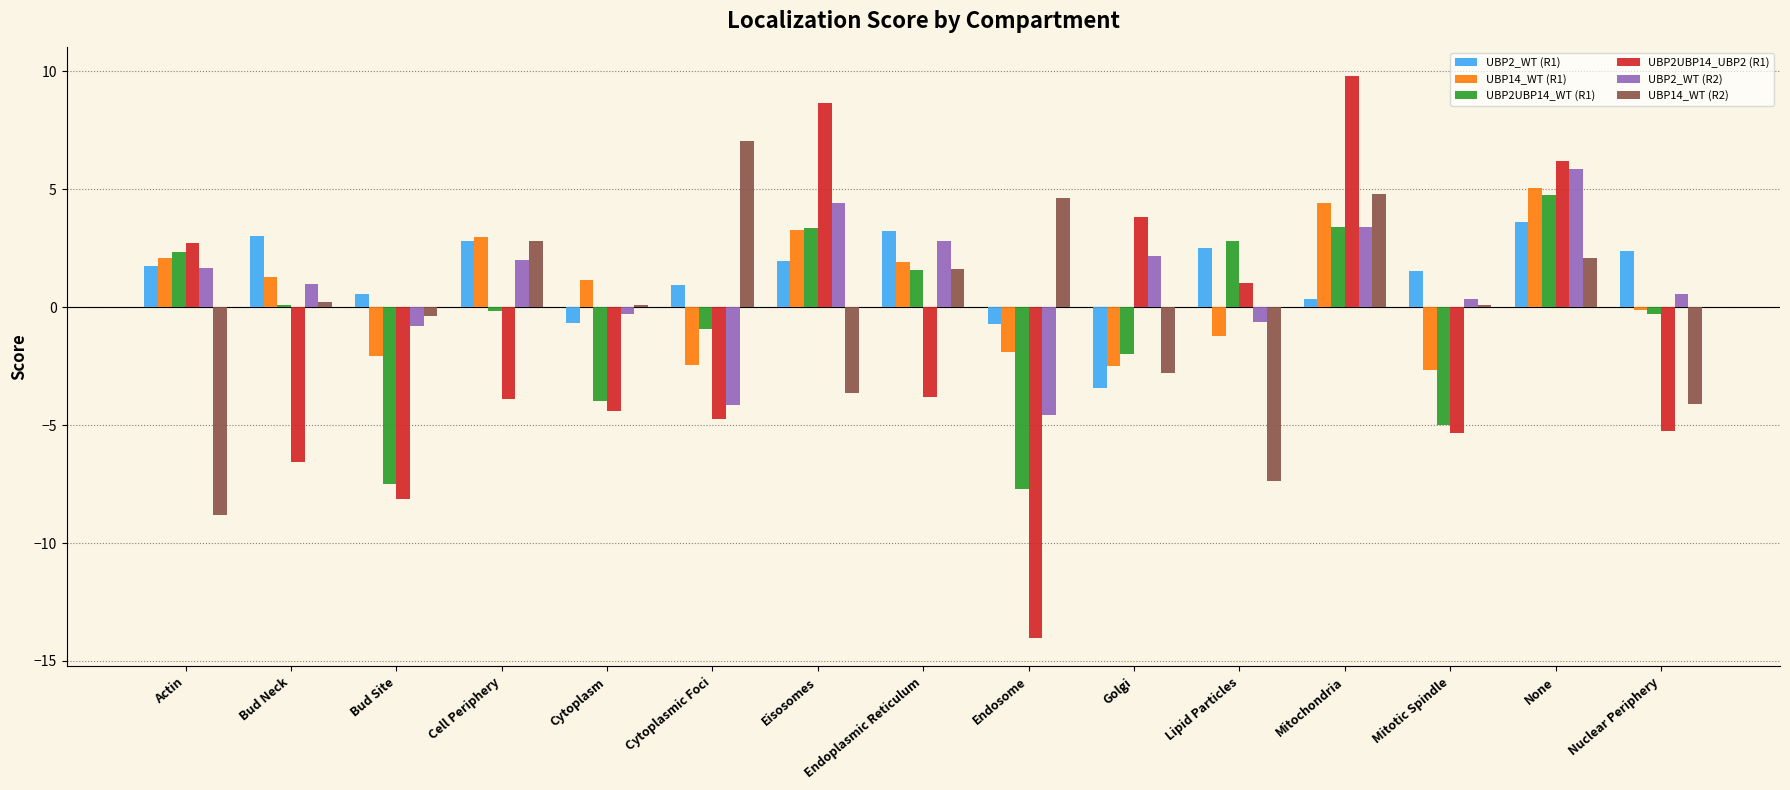

List the series in order of their peak value, highest first.

UBP2UBP14_UBP2 (R1), UBP14_WT (R2), UBP2_WT (R2), UBP14_WT (R1), UBP2UBP14_WT (R1), UBP2_WT (R1)